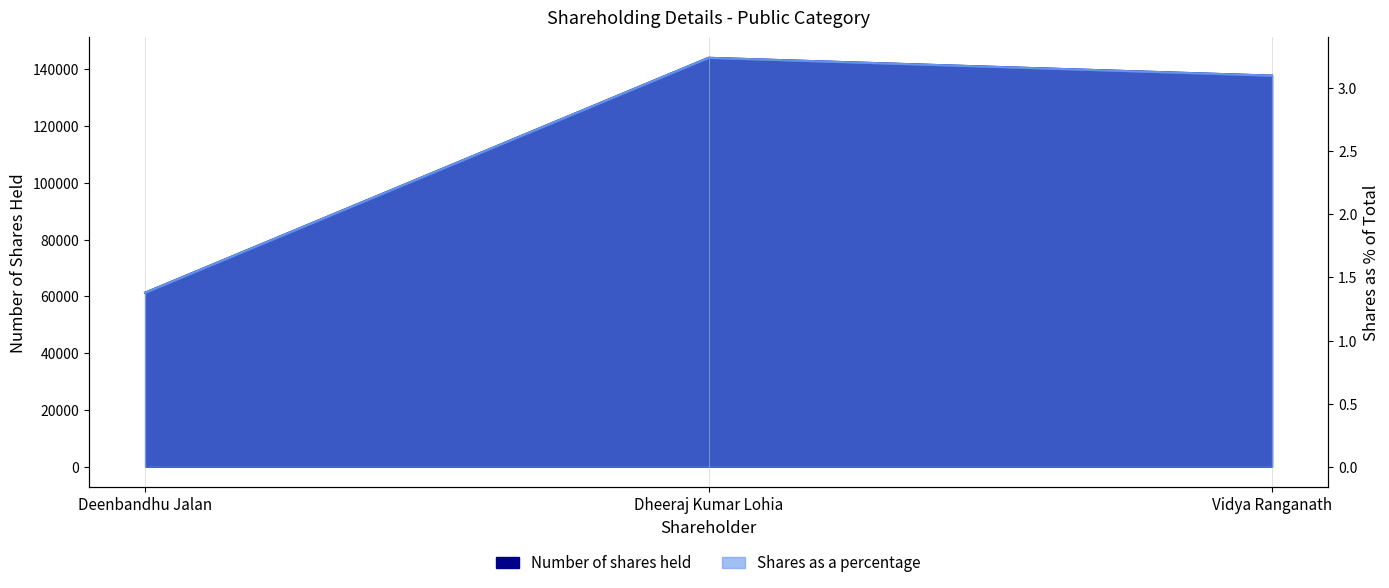

What is the approximate value of Number of shares held at Vidya Ranganath?

137784.0